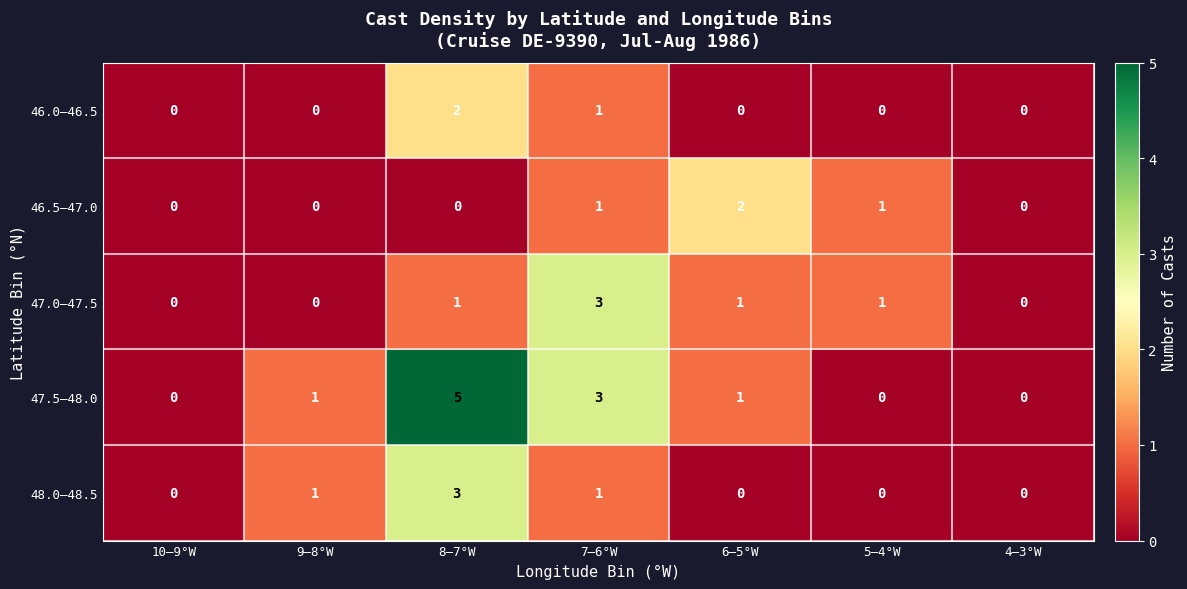

What is the greatest value displayed?

5